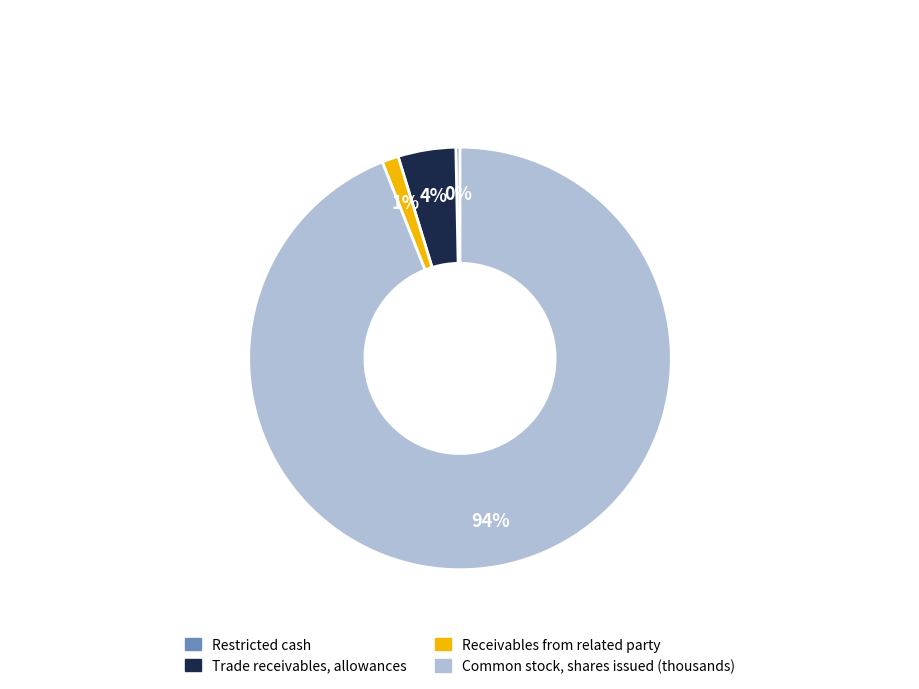

What is the majority slice?

Common stock, shares issued (thousands)